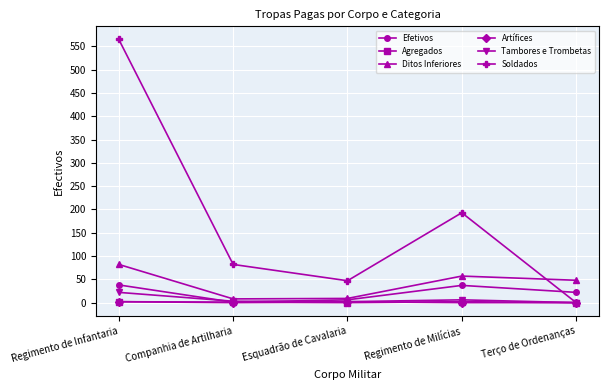

What is the sum of the Ditos Inferiores values at Regimento de Milícias and Terço de Ordenanças?

105